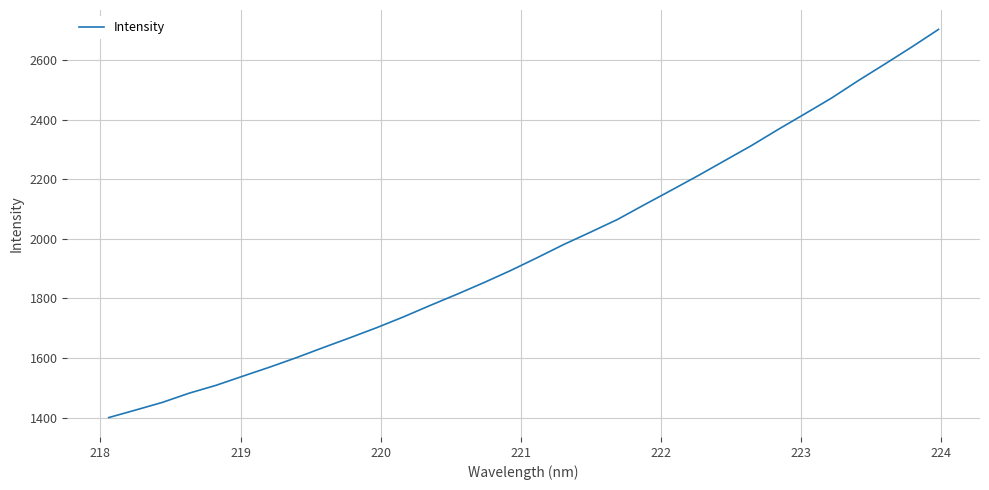

What is the smallest value displayed?

1400.5